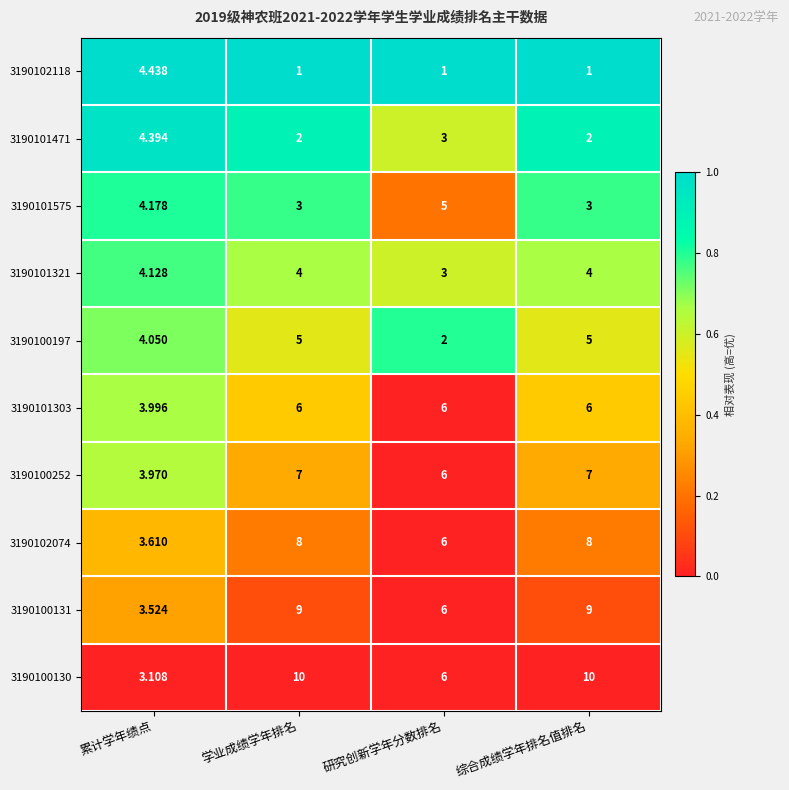

Where is 3190100131 nearest to the value 6?

研究创新学年分数排名